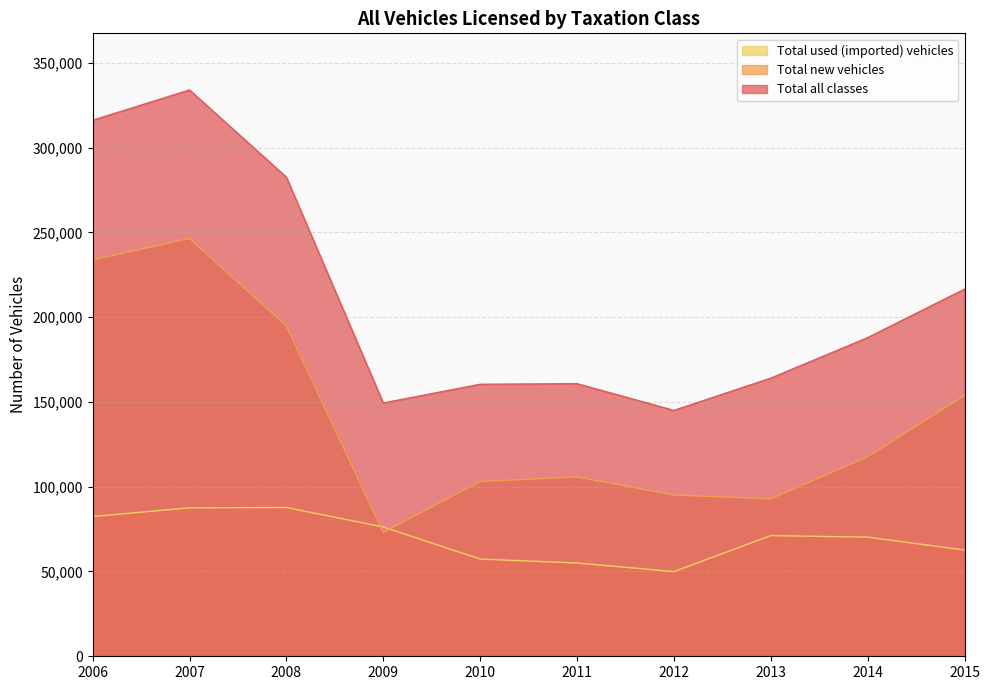

True or false: Total used (imported) vehicles and Total all classes intersect in this chart.

False